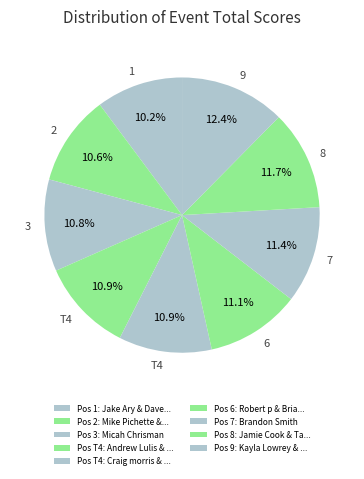

Is there any slice that represents more than half of the pie?

No